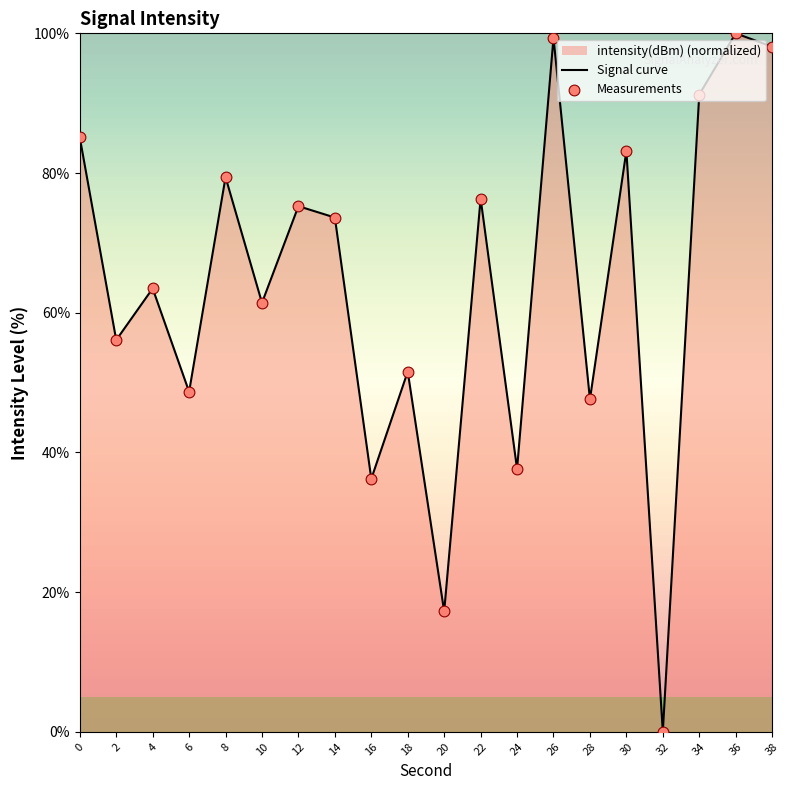

At how many categories does at least one series exceed 1?

19